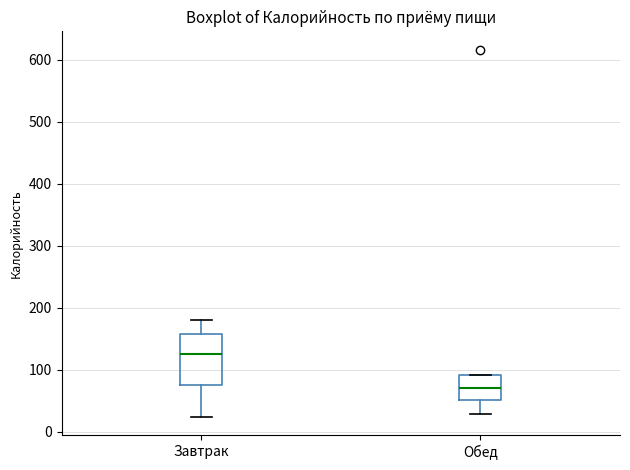

Reading left to right, transcribe this box plot: for each box, give where its median line is, the range the box spans, and where its two whiskers end, as read against the y-axis. The values are not printed on the chart, so give them approximately, as read against the axis.

Завтрак: median 130, box 70 to 160, whiskers 20 to 180
Обед: median 70, box 50 to 90, whiskers 30 to 90